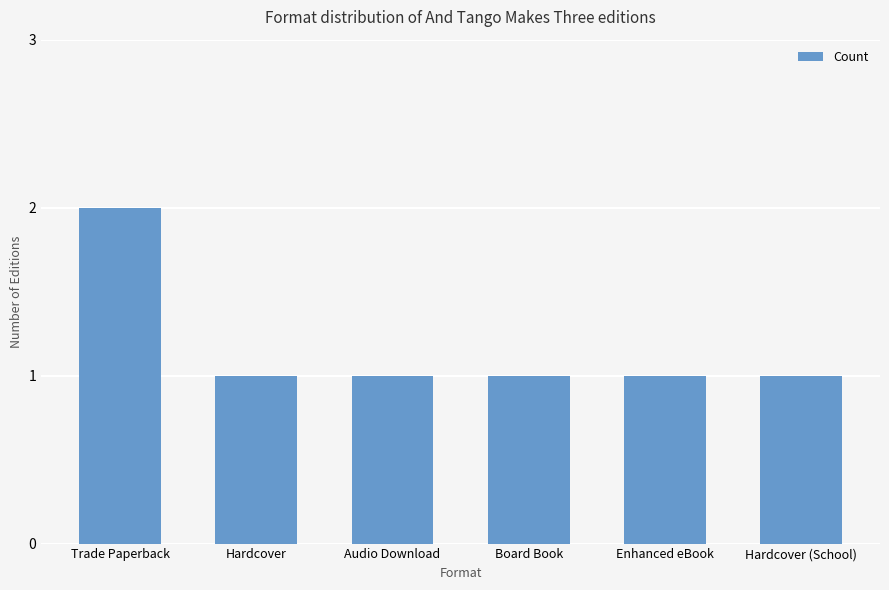

At which category does the chart reach its peak across all series?

Trade Paperback